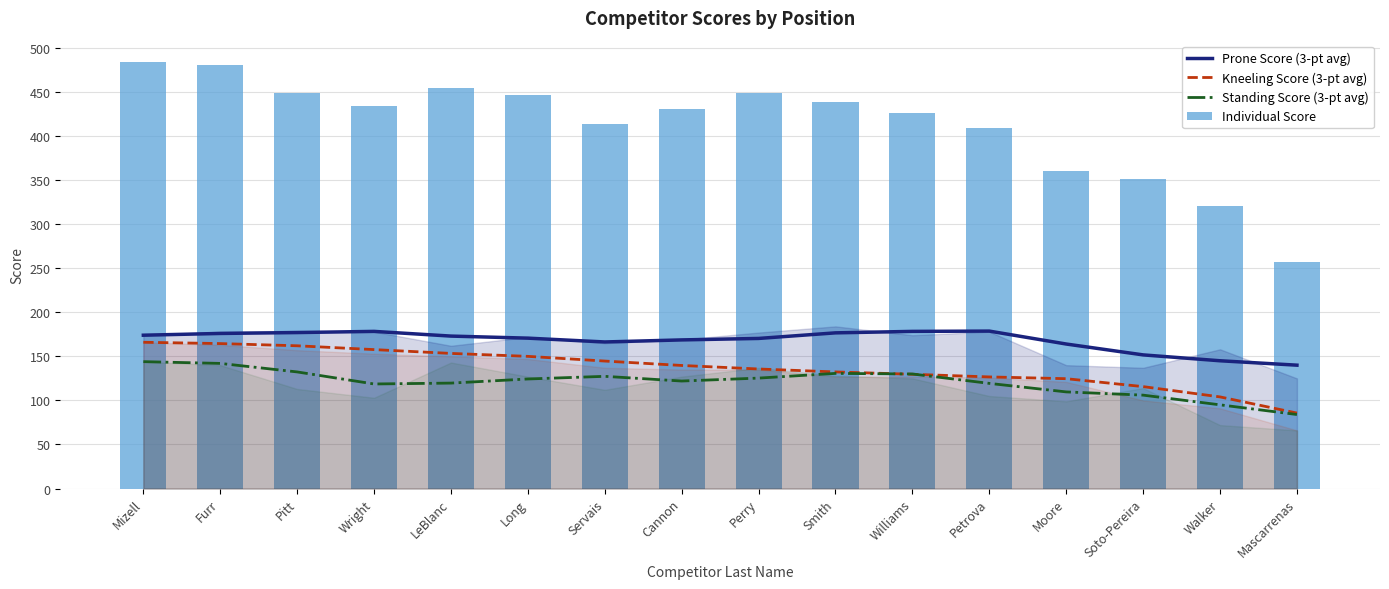

The value of Kneeling Score (3-pt avg) at Williams is 129.7. True or false?

True